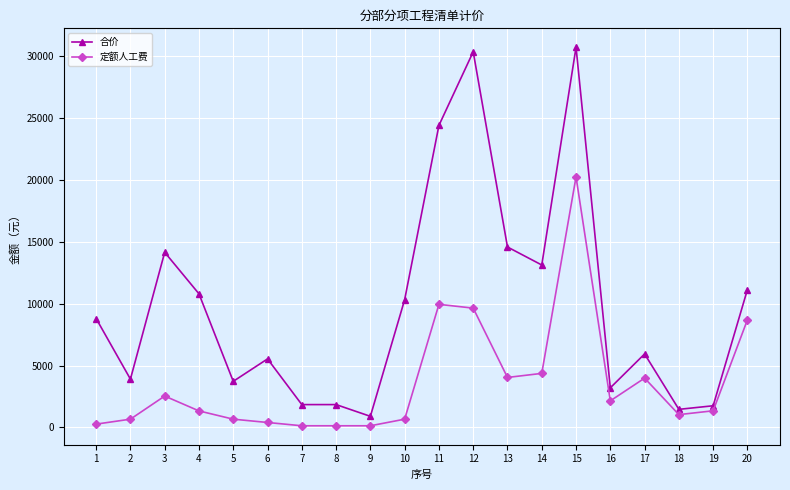

True or false: 定额人工费 has a value of 20258.7 at 15.

True